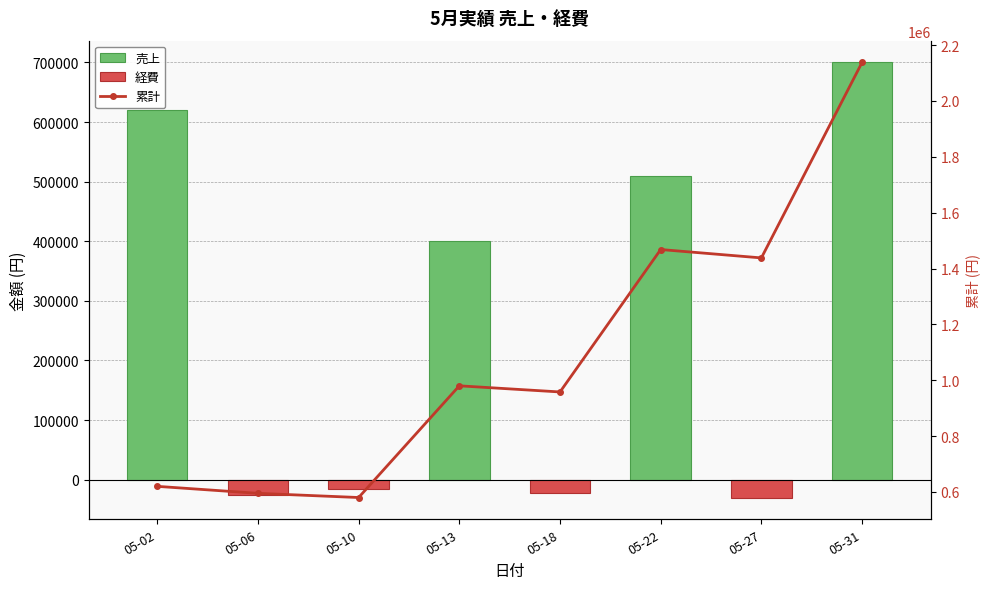

What is the maximum value shown in the chart?

700000